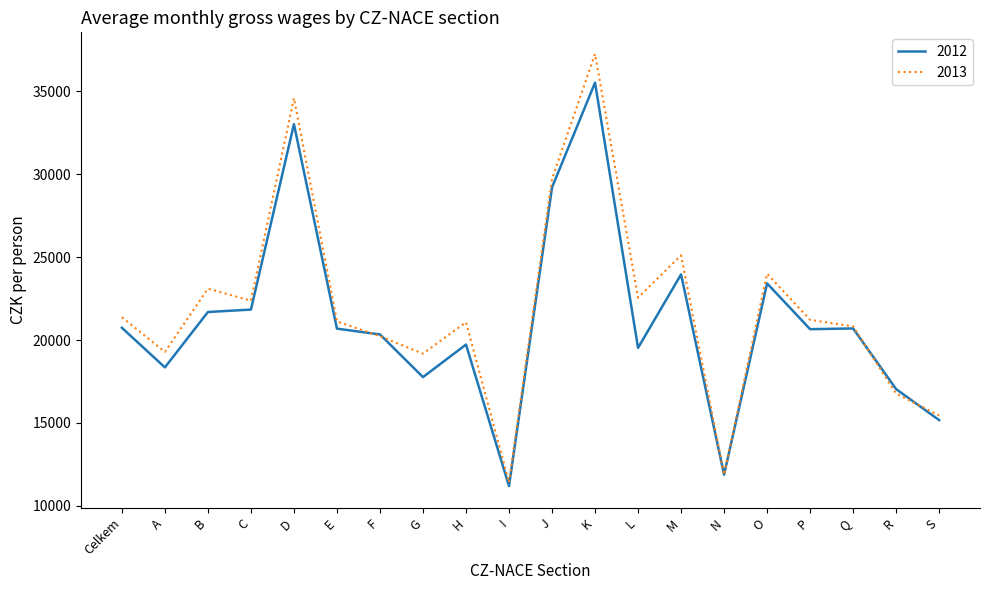

Which series changed the most between F and I?

2012